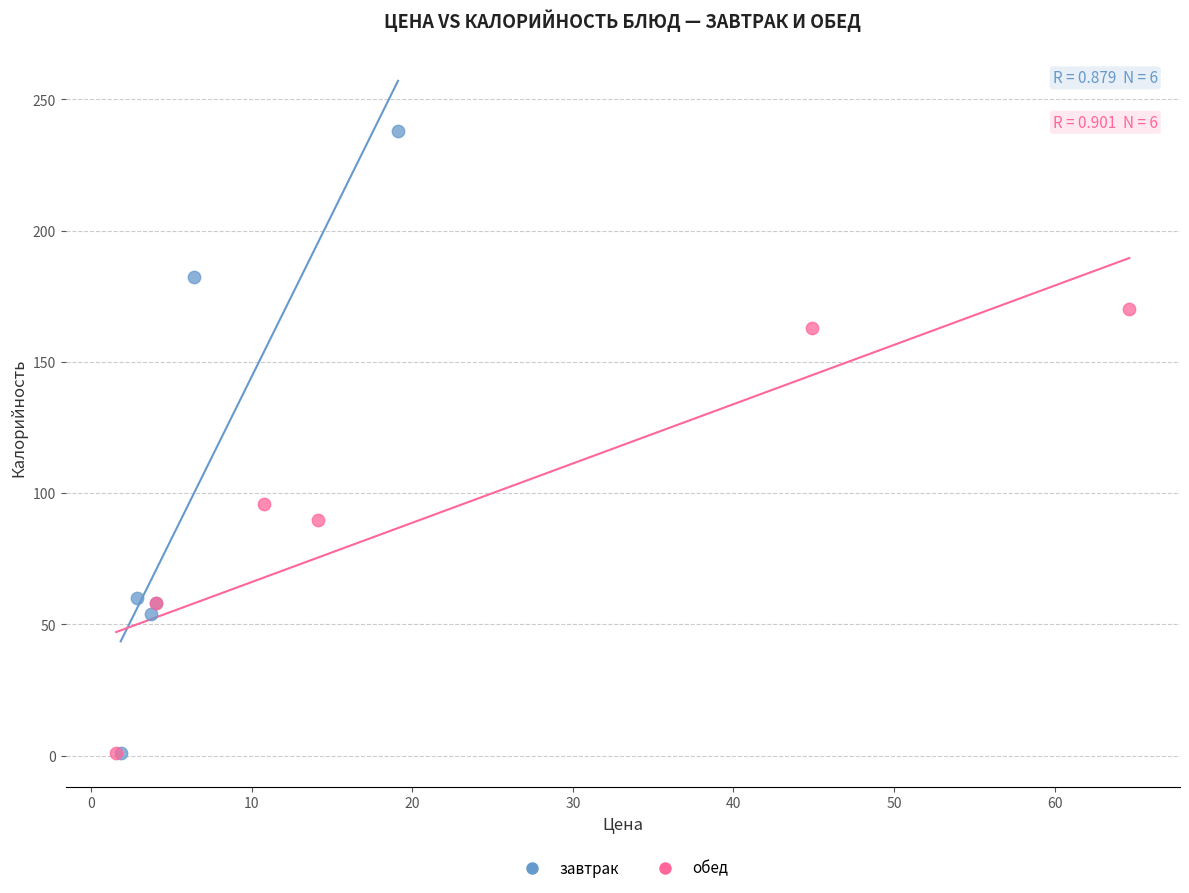

Which series has the widest spread of Y values?

завтрак